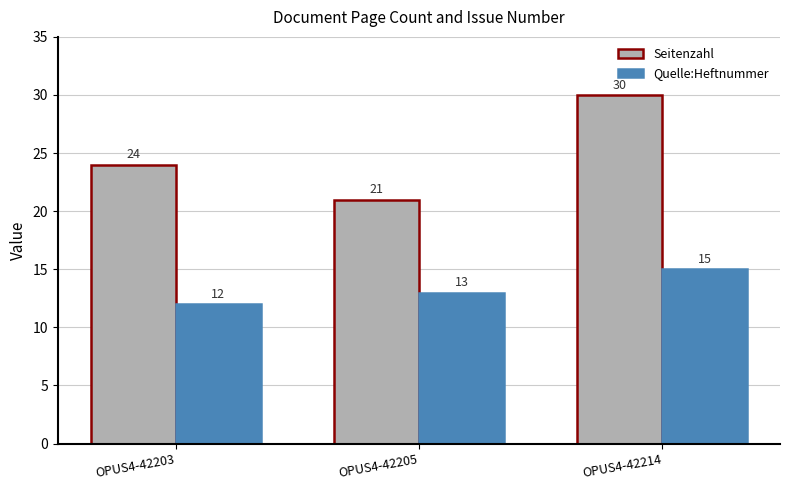

Reading left to right, list all the values displayed in this chart.

Seitenzahl: 24	21	30
Quelle:Heftnummer: 12	13	15